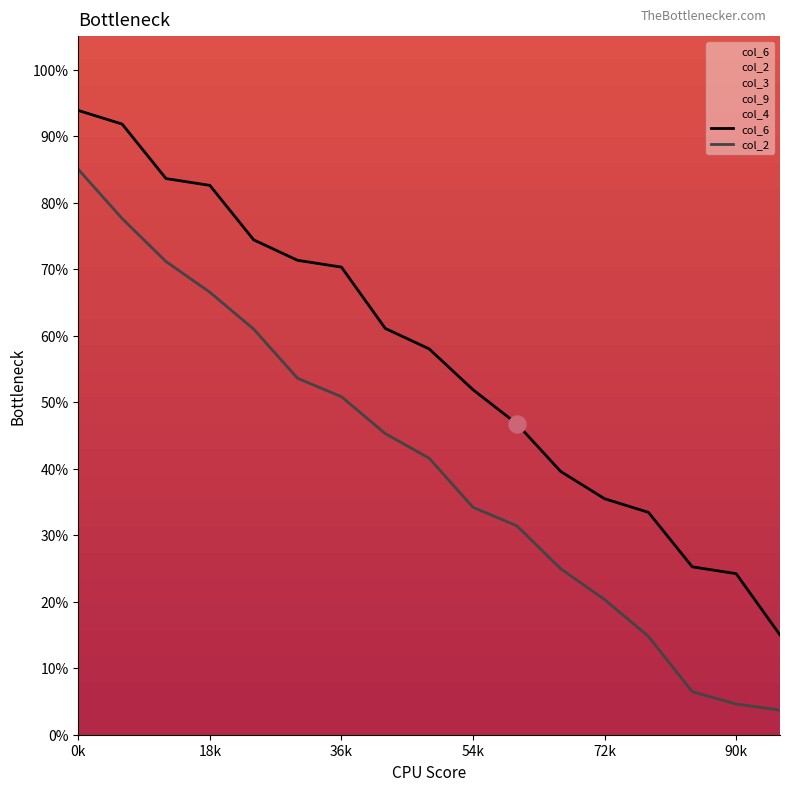

Which series has the largest total across all categories?

col_6